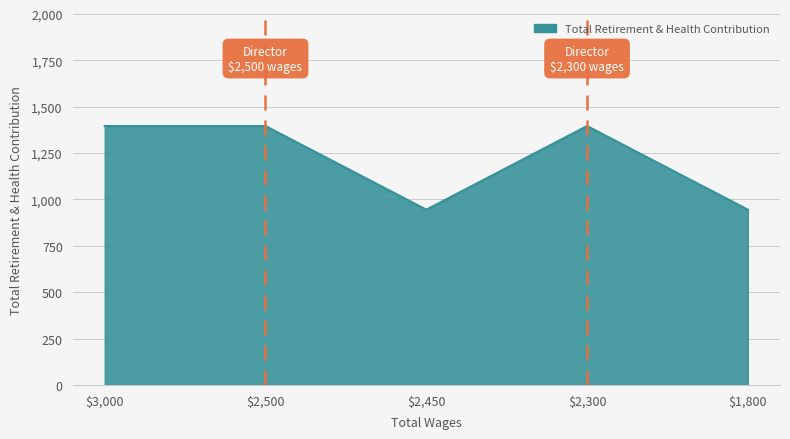

What is the maximum value shown in the chart?

1396